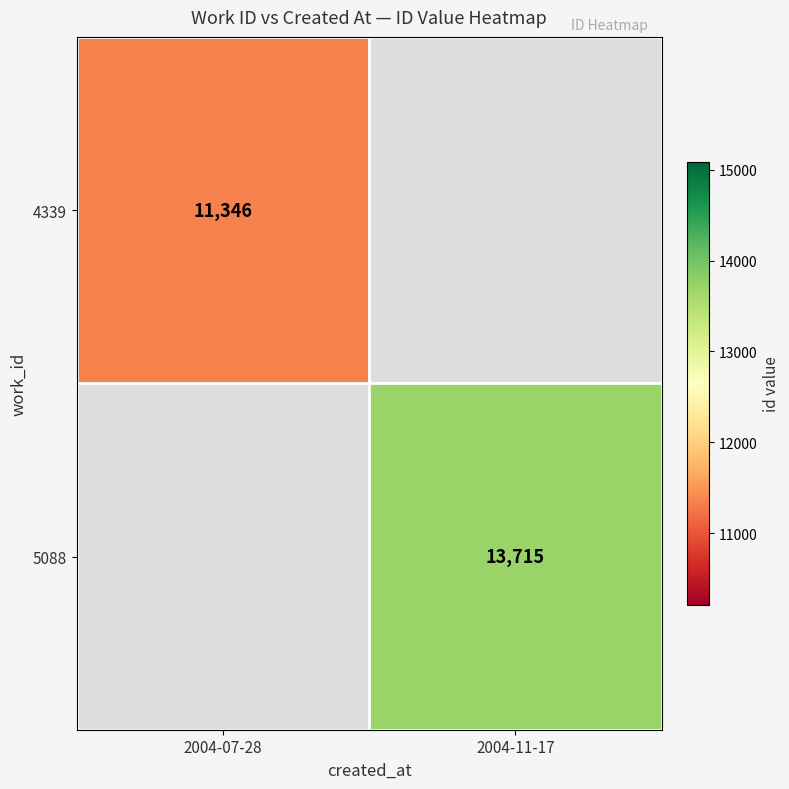

The value of 5088 at 2004-11-17 is 13715. True or false?

True